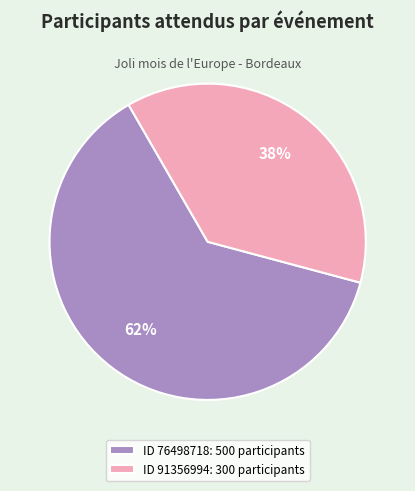

To the nearest percent, what is the average slice percentage?

50%